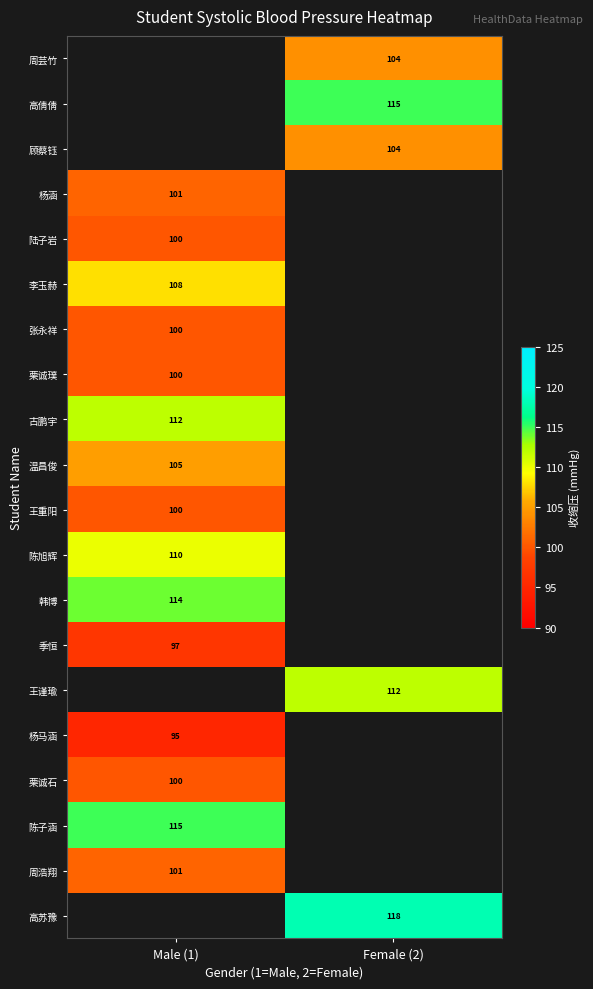

True or false: 温昌俊 has a value of 105 at Male (1).

True